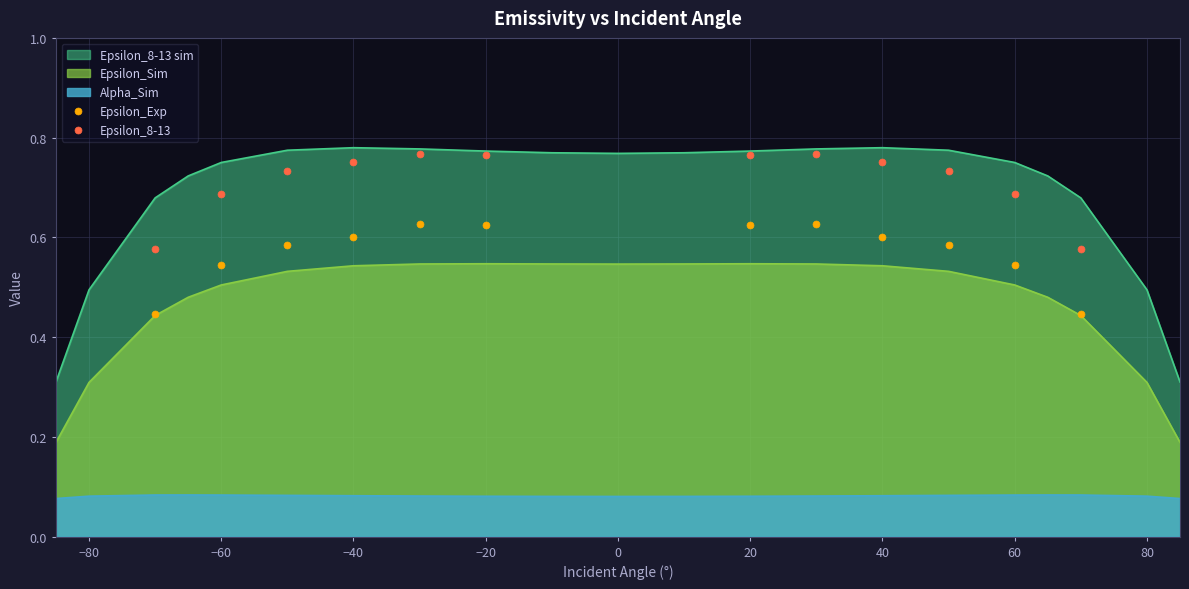

True or false: Epsilon_8-13 has a value of 1.2 at −20.

False